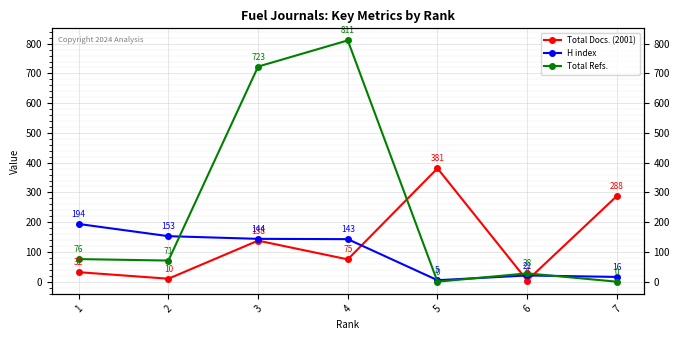

Between which two adjacent categories do Total Refs. and Total Docs. (2001) first intersect?

4 and 5